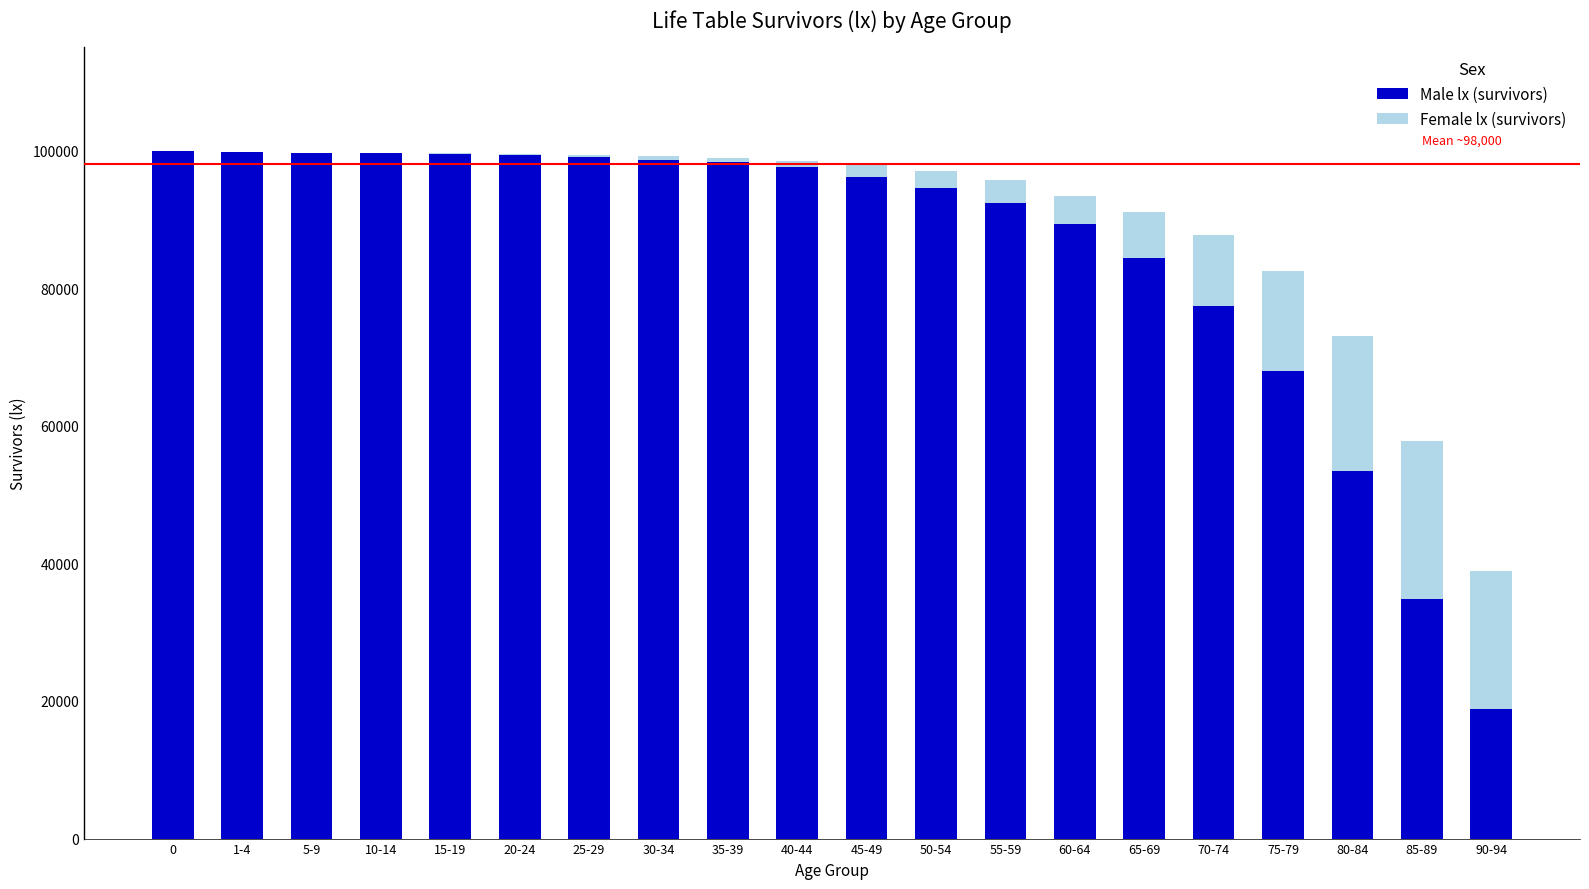

Where is Male lx (survivors) nearest to the value 59442?

80-84